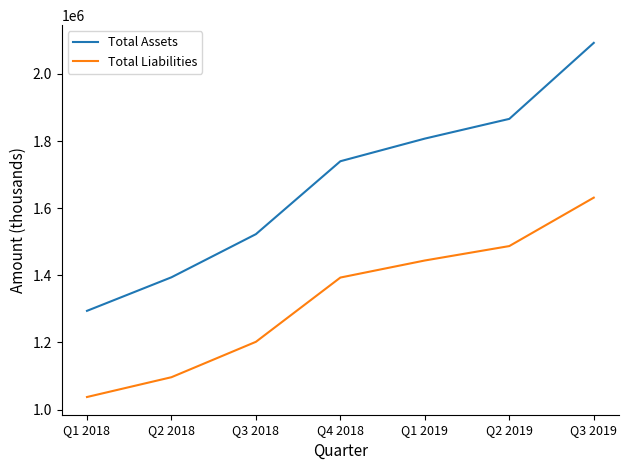

Reading right to left, what are all the values shown in this chart?

Total Assets: 2092587	1866131	1807391	1739939	1522706	1394171	1294199
Total Liabilities: 1631470	1487184	1444234	1393390	1201939	1096469	1037461